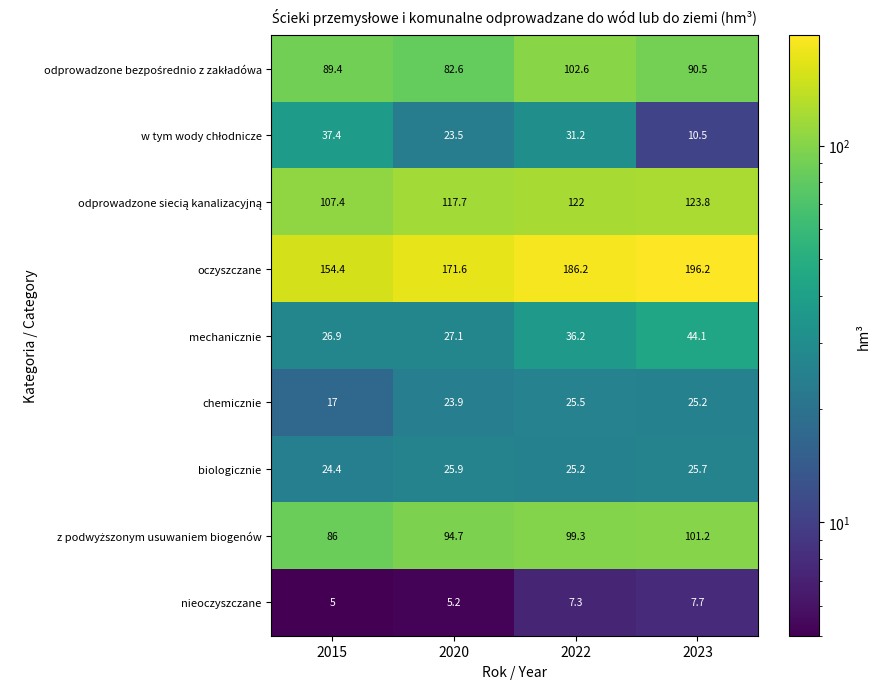

Where is biologicznie nearest to the value 25?

2022